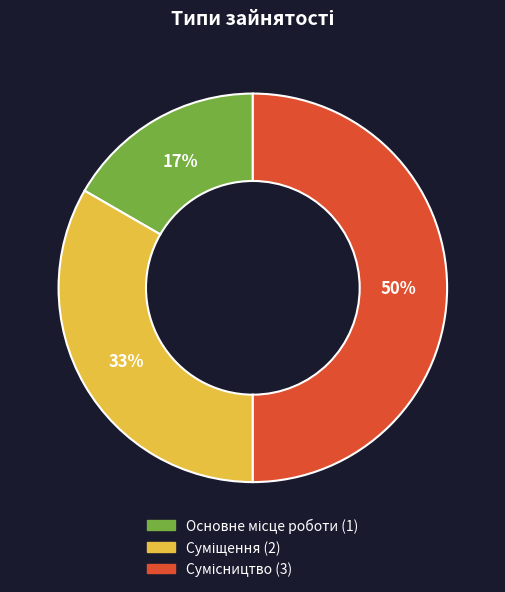

To the nearest percent, what is the average slice percentage?

33%